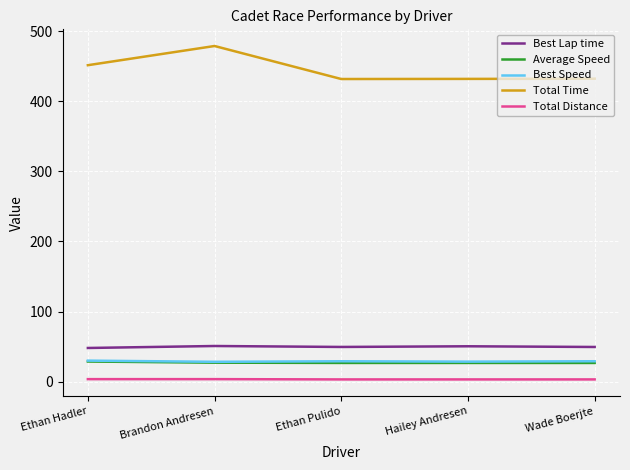

Which series has the largest total across all categories?

Total Time